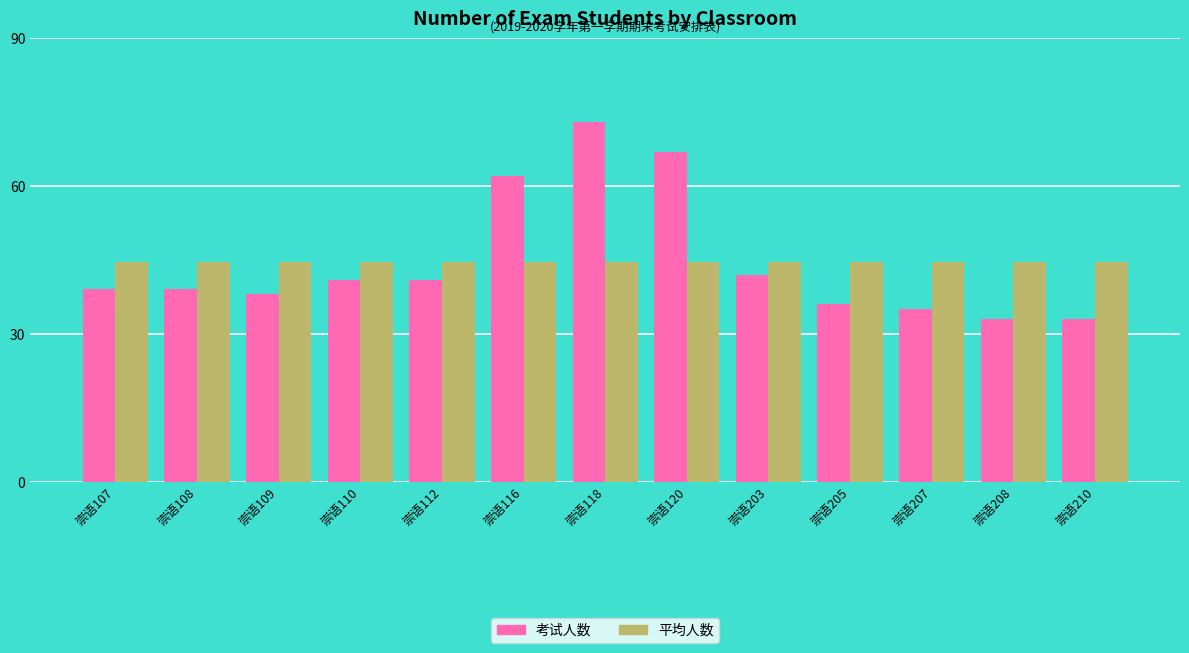

At 崇语205, list the series in order from smallest to largest.

考试人数, 平均人数